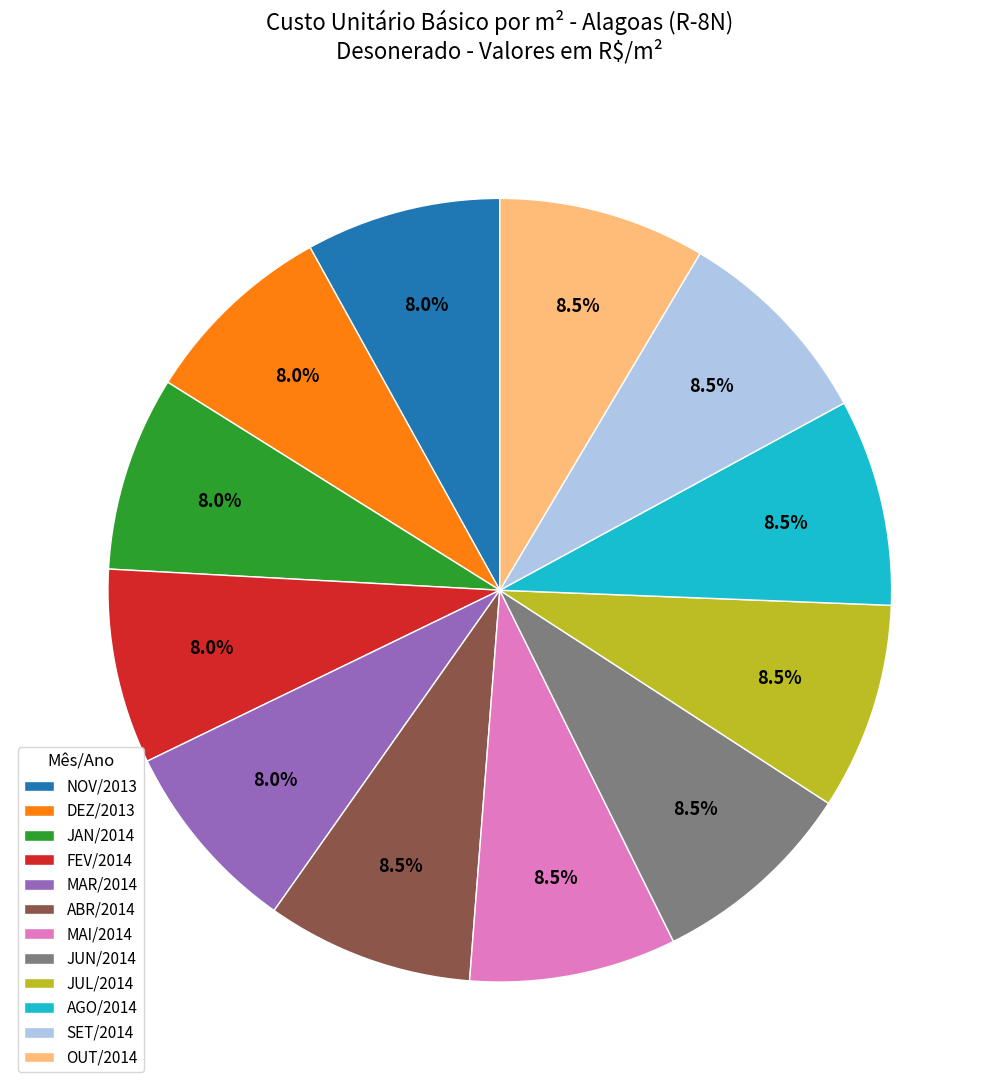

To the nearest percent, what is the average slice percentage?

8%